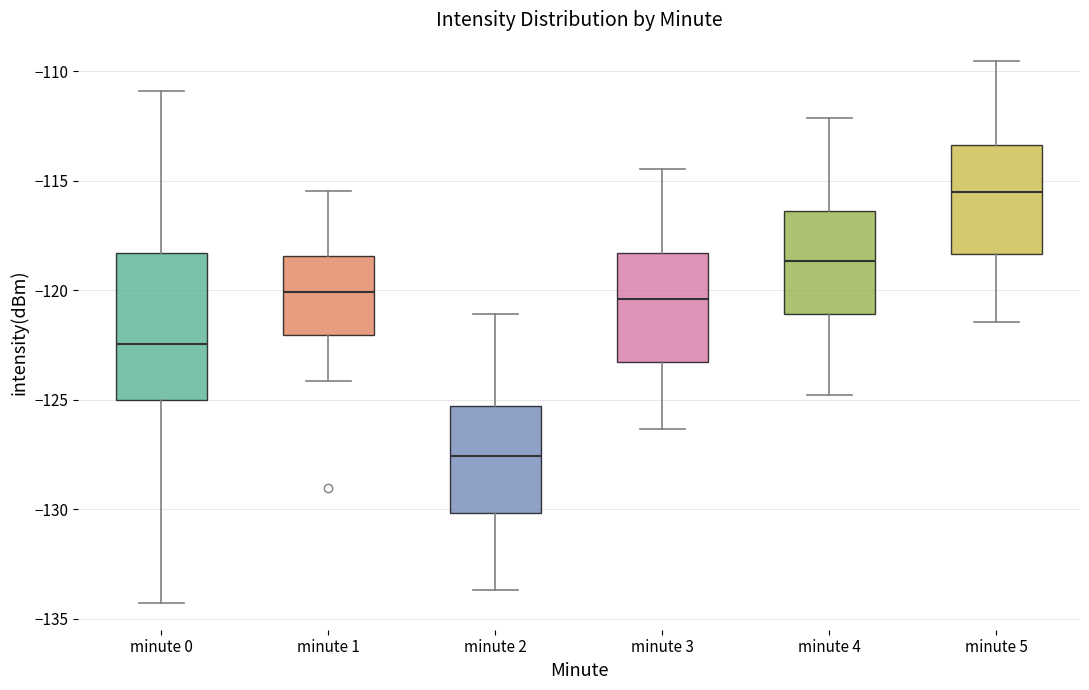

Reading left to right, transcribe this box plot: for each box, give where its median line is, the range the box spans, and where its two whiskers end, as read against the y-axis. The values are not printed on the chart, so give them approximately, as read against the axis.

minute 0: median -122.5, box -125.0 to -118.5, whiskers -134.5 to -111.0
minute 1: median -120.0, box -122.0 to -118.5, whiskers -124.0 to -115.5
minute 2: median -127.5, box -130.0 to -125.5, whiskers -133.5 to -121.0
minute 3: median -120.5, box -123.0 to -118.5, whiskers -126.5 to -114.5
minute 4: median -118.5, box -121.0 to -116.5, whiskers -125.0 to -112.0
minute 5: median -115.5, box -118.5 to -113.5, whiskers -121.5 to -109.5